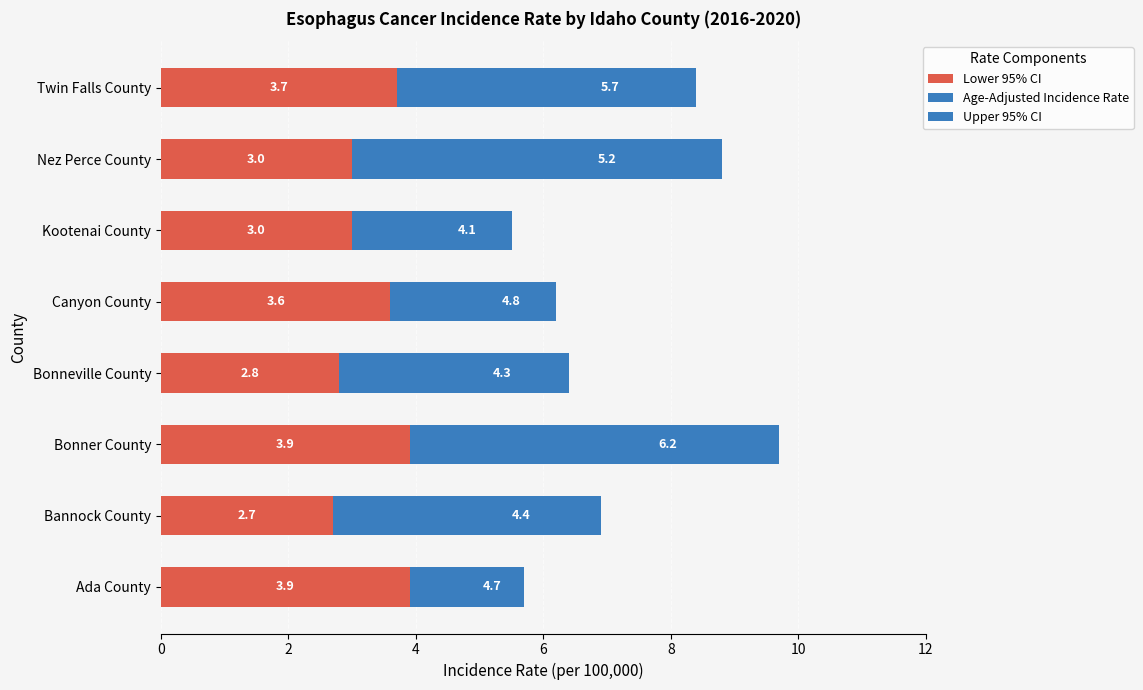

Reading left to right, list all the values displayed in this chart.

Lower 95% CI: 3.9	2.7	3.9	2.8	3.6	3.0	3.0	3.7
Age-Adjusted Incidence Rate: 0.8	1.7	2.3	1.5	1.2	1.1	2.2	2.0
Upper 95% CI: 1.0	2.5	3.5	2.1	1.4	1.4	3.6	2.7